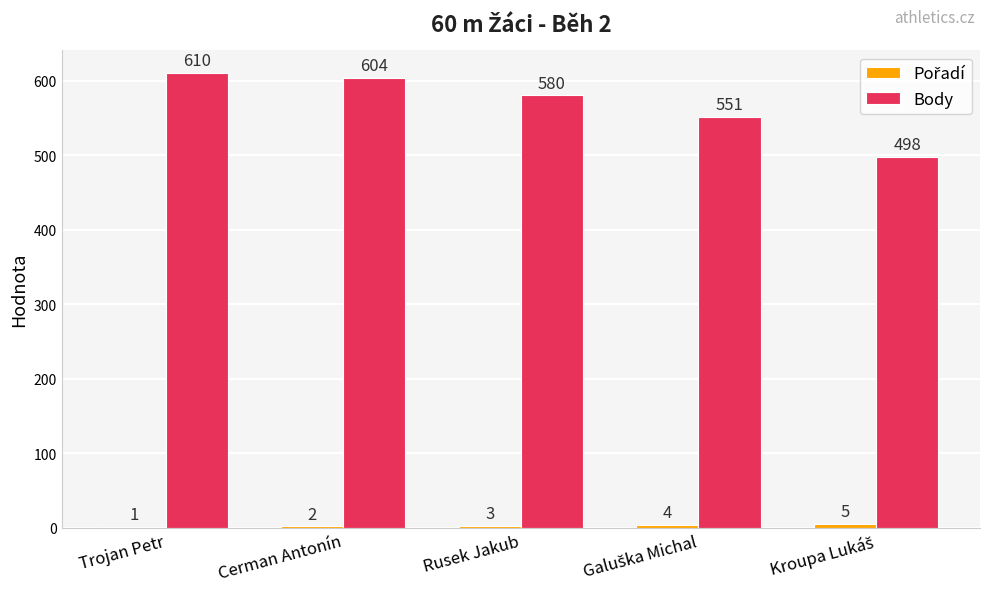

How many groups of bars are there?

5